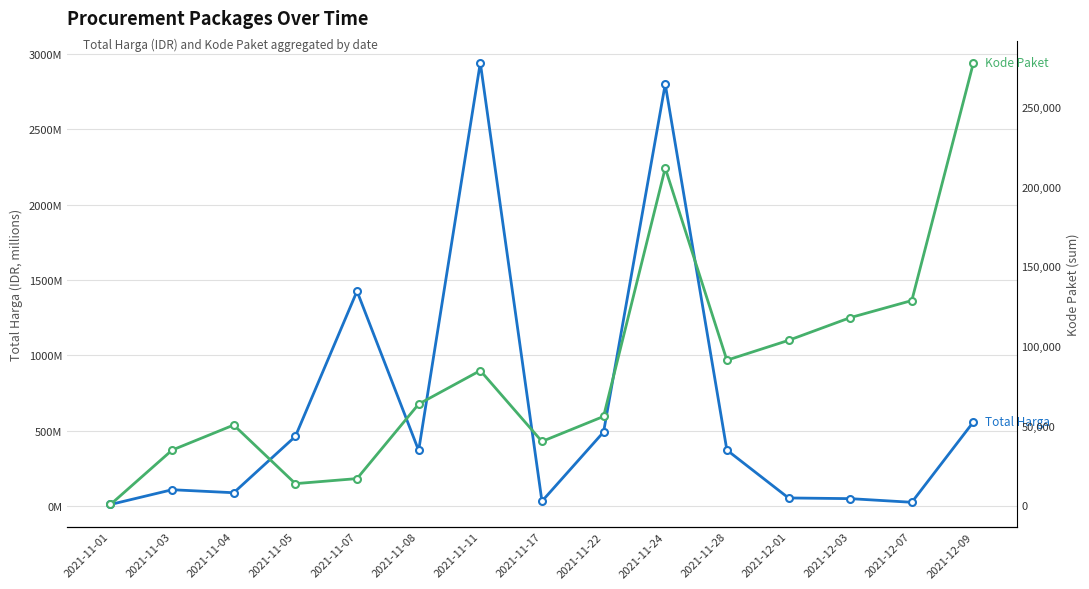

Reading right to left, what are all the values shown in this chart?

Total Harga: 559971000	27412000	51601000	56152800	373404000	2797327200	493000000	34292000	2938963240	370566000	1425867900	464002100	90672075	110661270	12787500
Kode Paket: 277693	128516	117783	103541	91101	211626	55826	40112	84587	63560	16823	13652	50425	34699	570